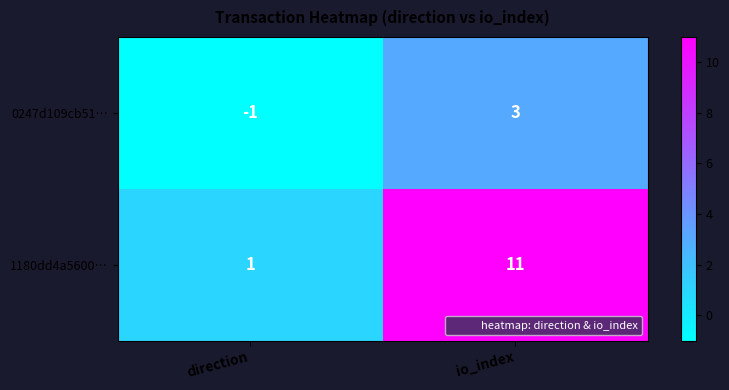

True or false: 1180dd4a5600… has a value of 6 at io_index.

False